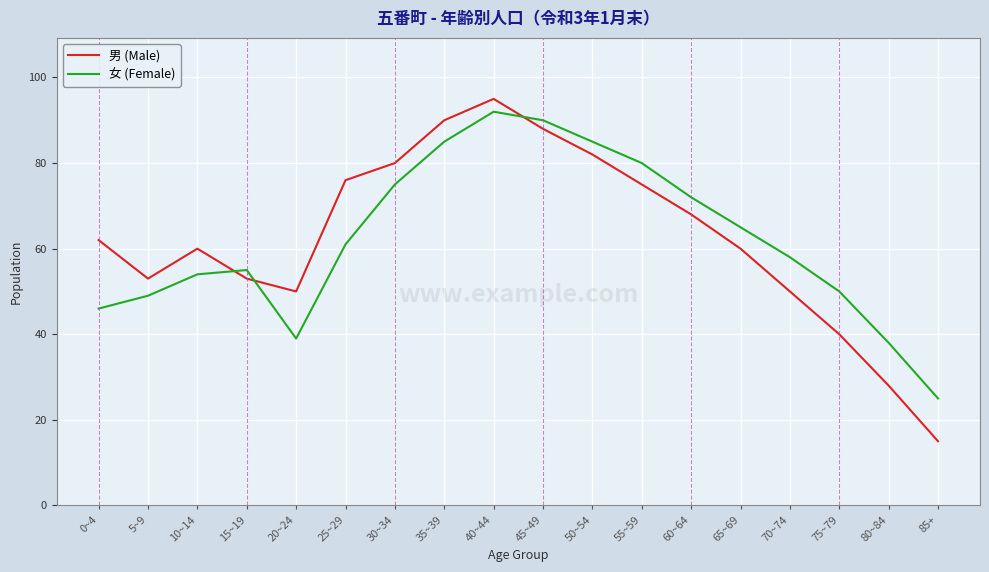

At how many categories does at least one series exceed 29?

17